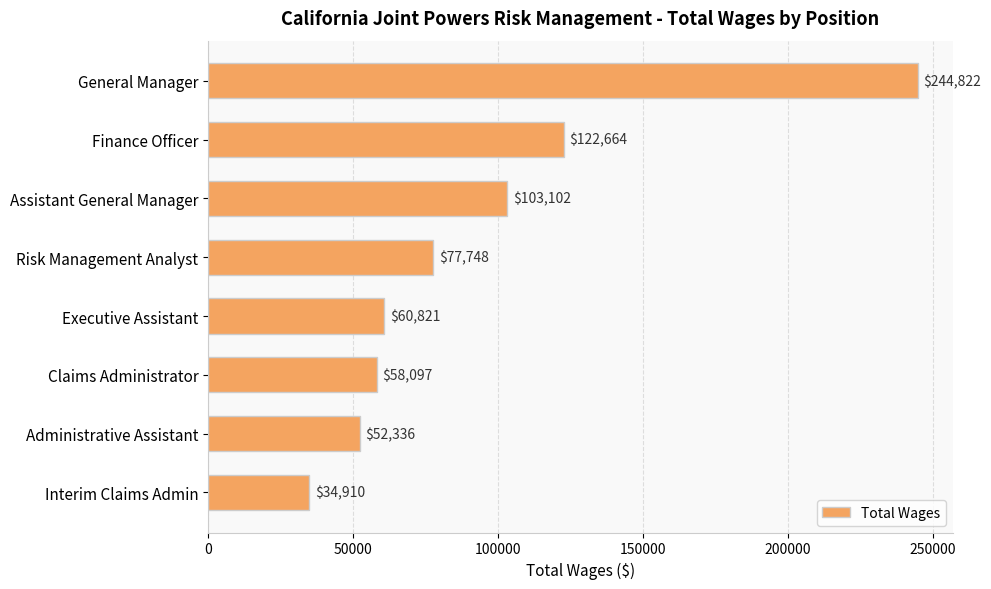

List the labels in order of value, largest first.

General Manager, Finance Officer, Assistant General Manager, Risk Management Analyst, Executive Assistant, Claims Administrator, Administrative Assistant, Interim Claims Admin